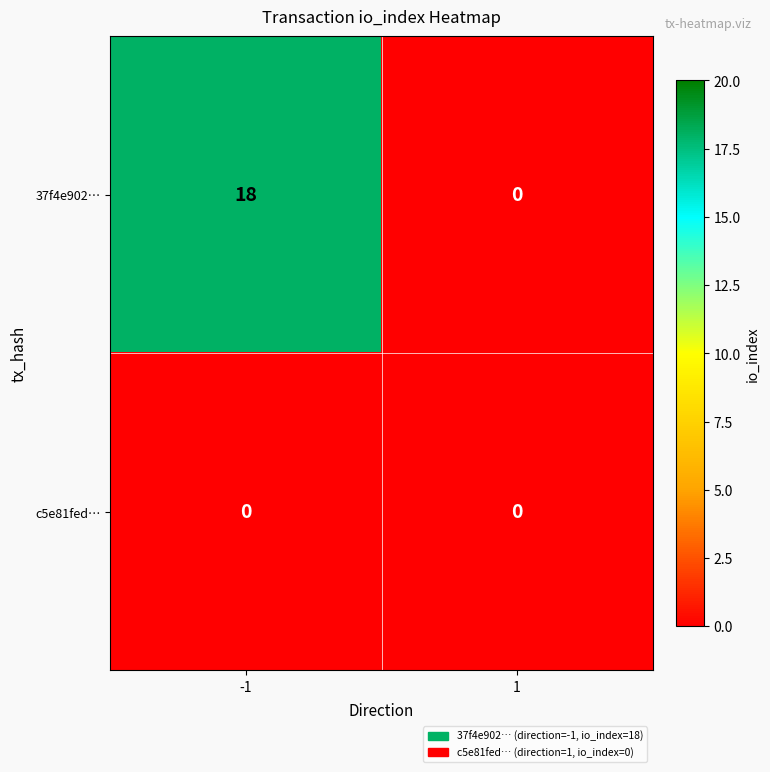

Read the 37f4e902… value at -1.

18